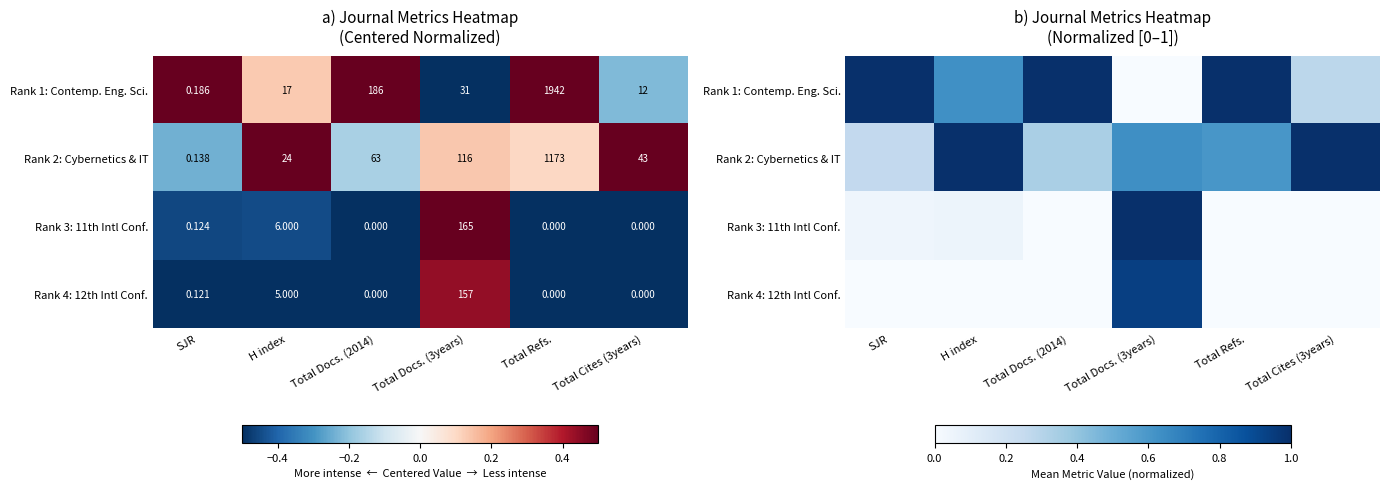

List the labels in order of Rank 4: 12th Intl Conf. value, largest first.

Total Docs. (3years), SJR, H index, Total Docs. (2014), Total Refs., Total Cites (3years)